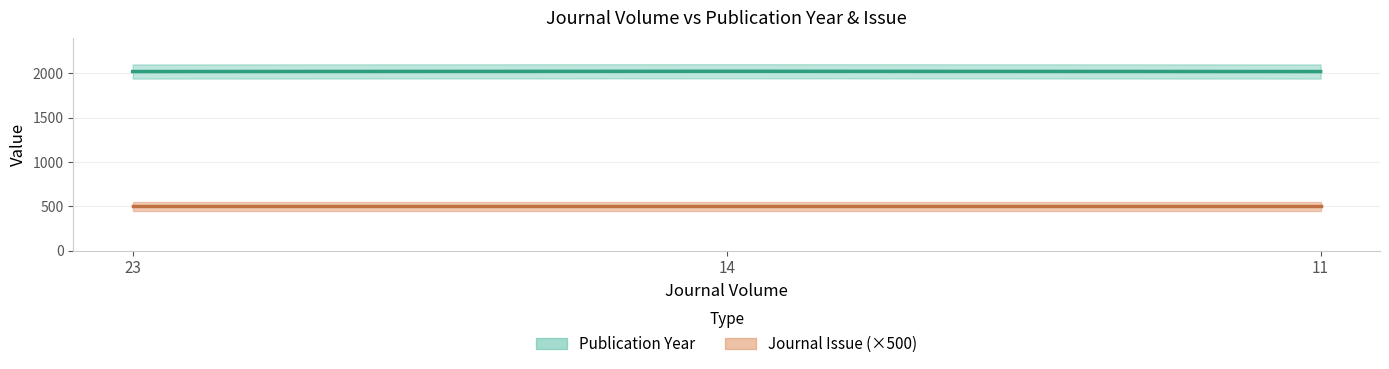

Which has a higher value, 11 or 23?

11